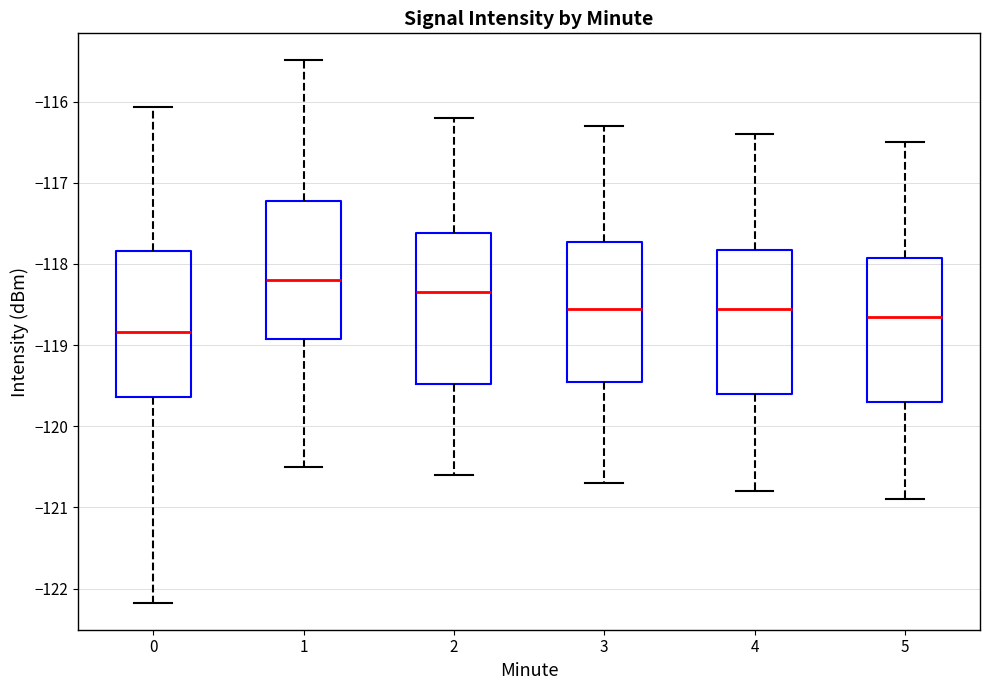

Reading left to right, transcribe this box plot: for each box, give where its median line is, the range the box spans, and where its two whiskers end, as read against the y-axis. The values are not printed on the chart, so give them approximately, as read against the axis.

0: median -118.8, box -119.6 to -117.8, whiskers -122.2 to -116.1
1: median -118.2, box -118.9 to -117.2, whiskers -120.5 to -115.5
2: median -118.3, box -119.5 to -117.6, whiskers -120.6 to -116.2
3: median -118.5, box -119.4 to -117.7, whiskers -120.7 to -116.3
4: median -118.5, box -119.6 to -117.8, whiskers -120.8 to -116.4
5: median -118.6, box -119.7 to -117.9, whiskers -120.9 to -116.5